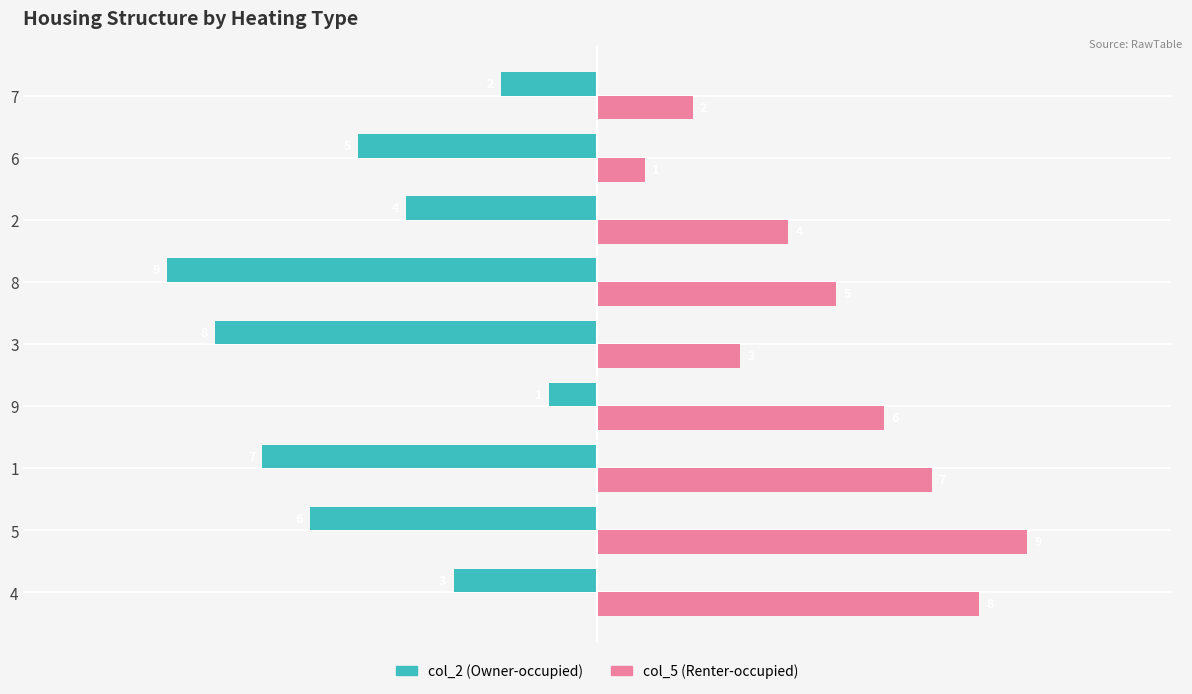

What is the total value across all series at 9?

5